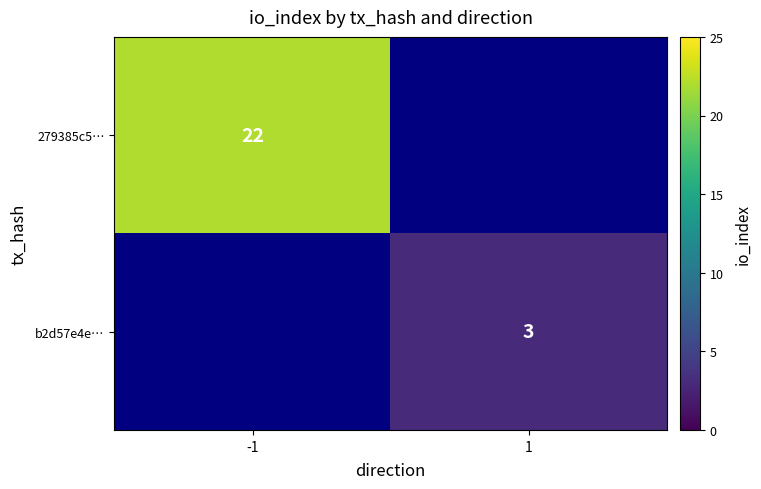

The value of 279385c5… at -1 is 12. True or false?

False